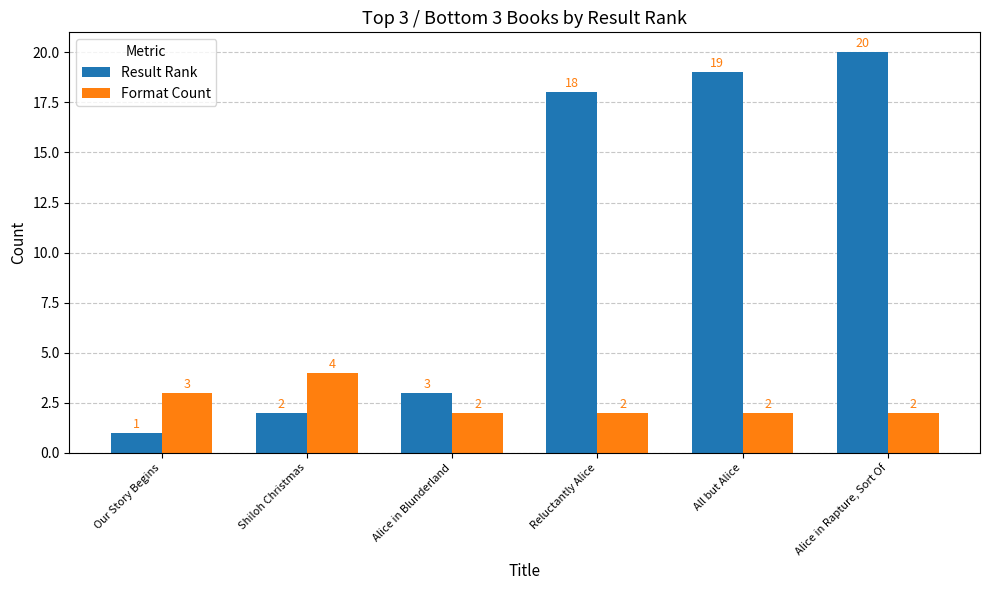

Rank the series by their average value, from highest to lowest.

Result Rank, Format Count